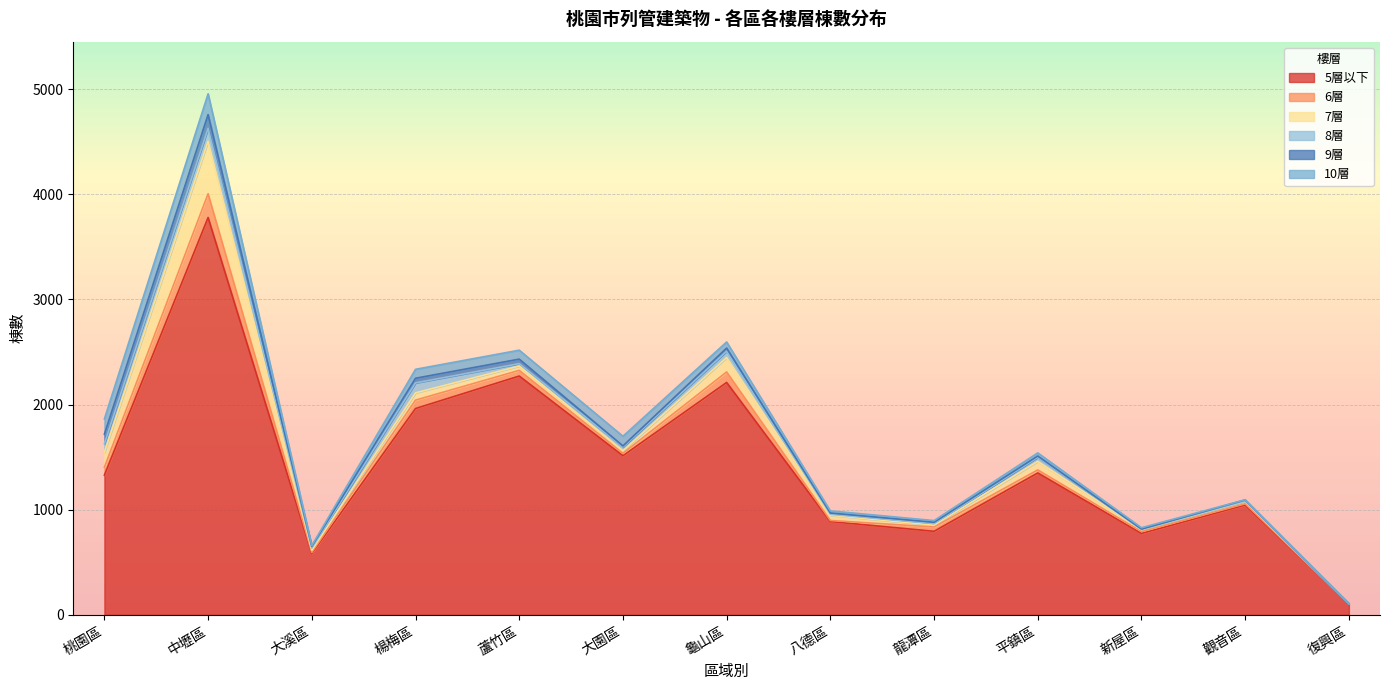

At which label does 7層 reach its peak?

中壢區